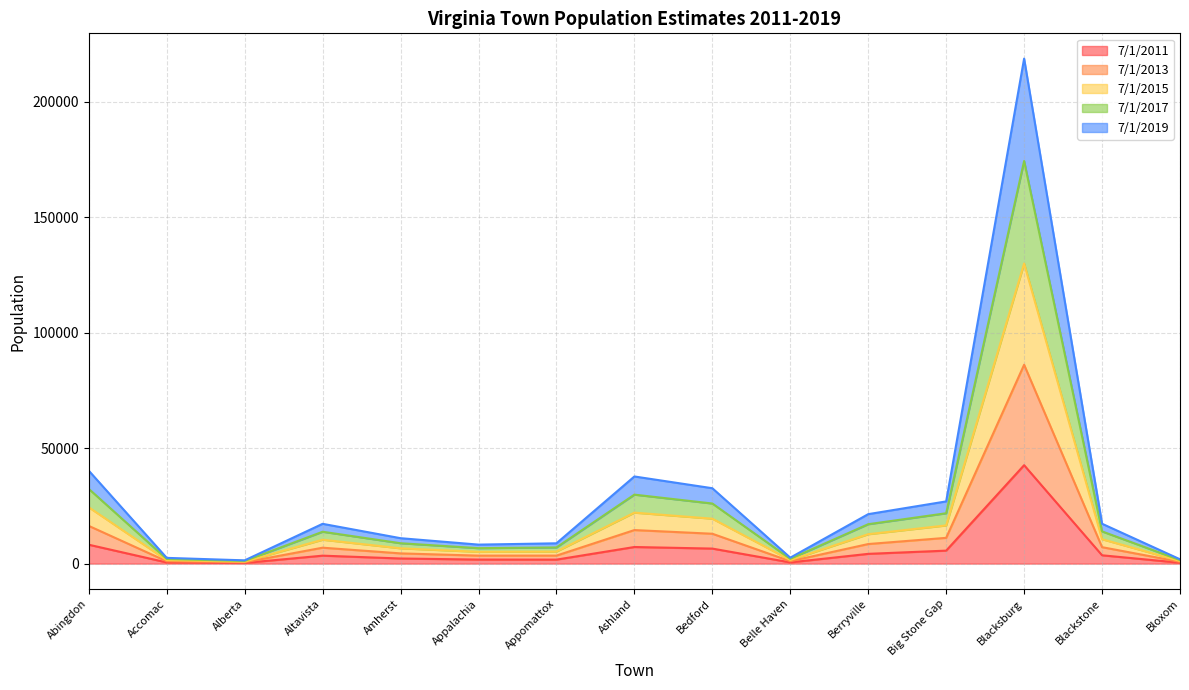

True or false: 7/1/2011 has more than 2 interior local peaks.

True